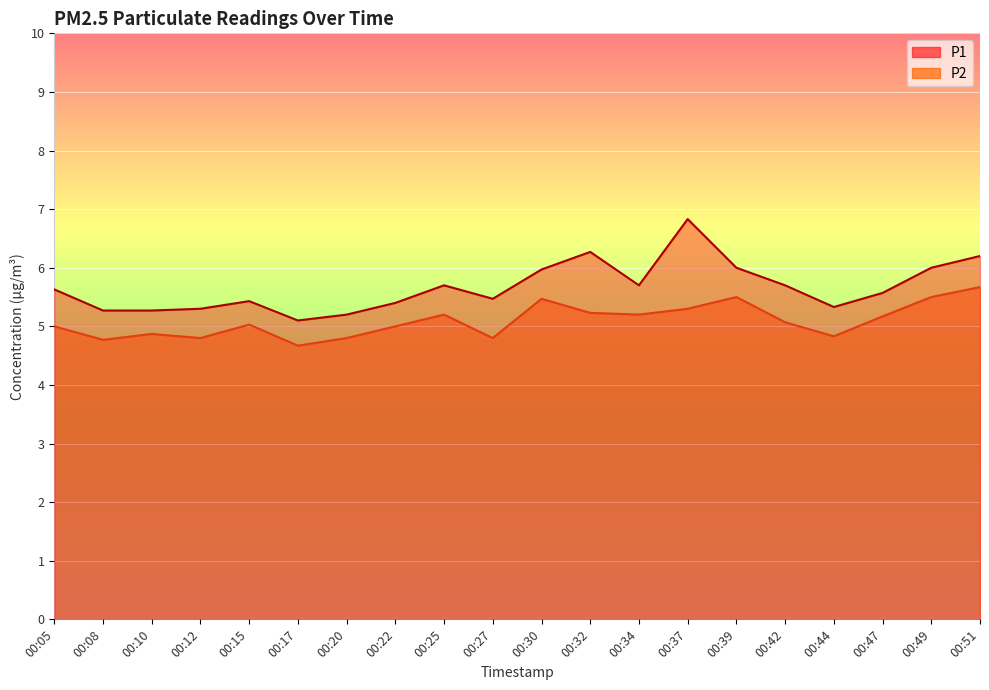

Is the value of P1 at 00:12 greater than the value of P2 at 00:32?

Yes